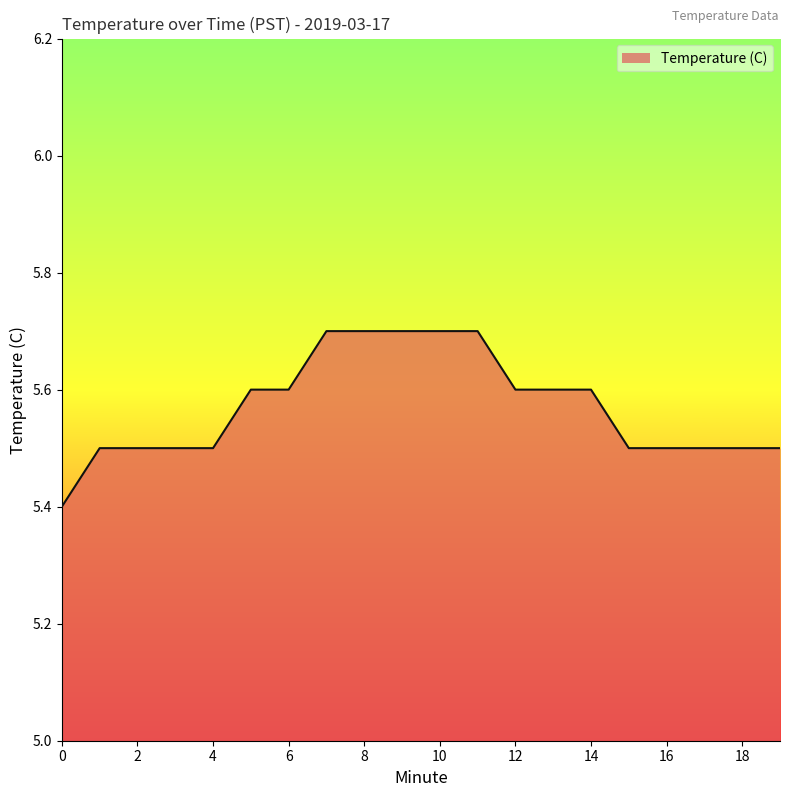

What is the difference between the maximum and minimum values?

0.3